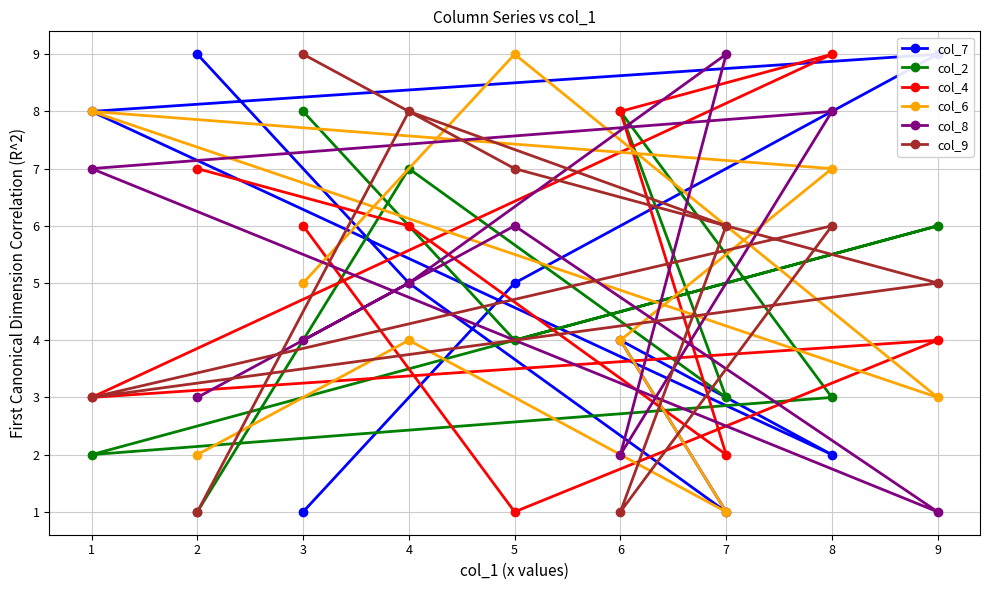

Rank the series by their maximum value, from highest to lowest.

col_7, col_4, col_6, col_8, col_9, col_2